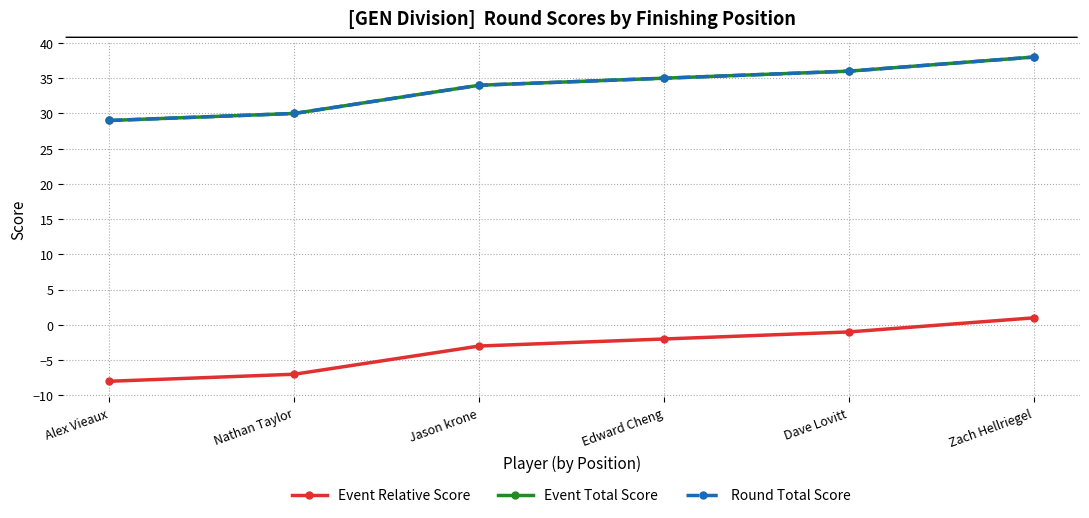

Reading right to left, list all the values displayed in this chart.

Event Relative Score: 1	-1	-2	-3	-7	-8
Event Total Score: 38	36	35	34	30	29
Round Total Score: 38	36	35	34	30	29